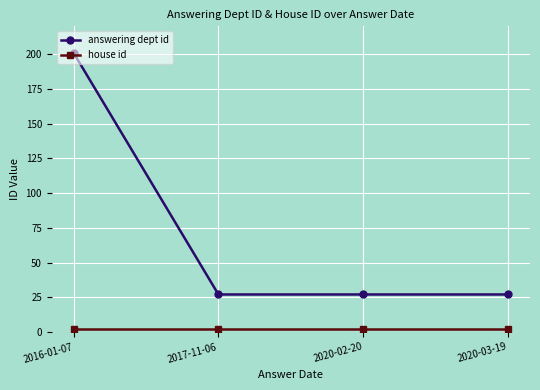

Which series has the widest spread of values?

answering dept id